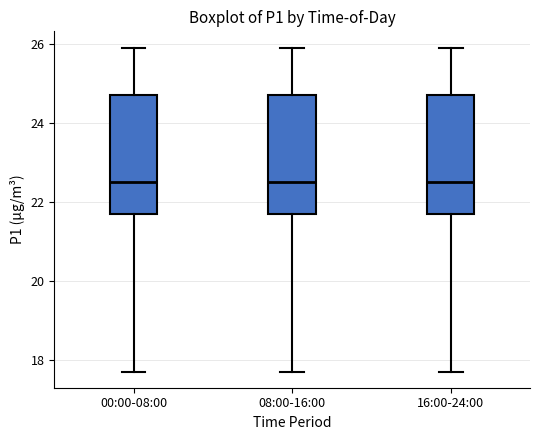

Where does the median line of the box for 16:00-24:00 sit on the y-axis? The values are not printed on the chart, so give them approximately, as read against the axis.

22.6